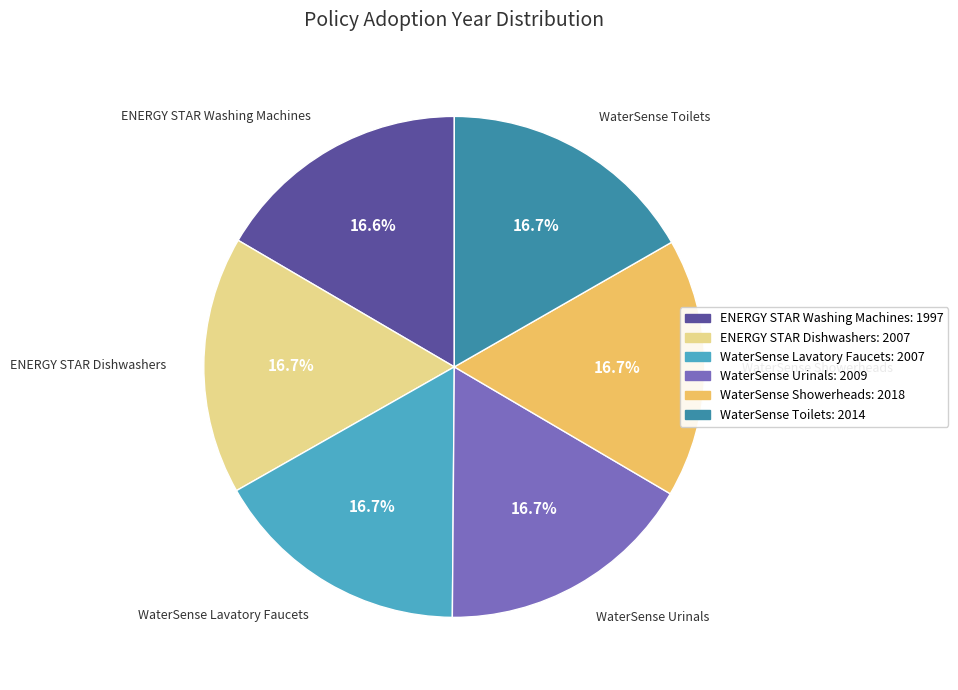

Is it true that WaterSense Urinals is 5% of the pie?

False